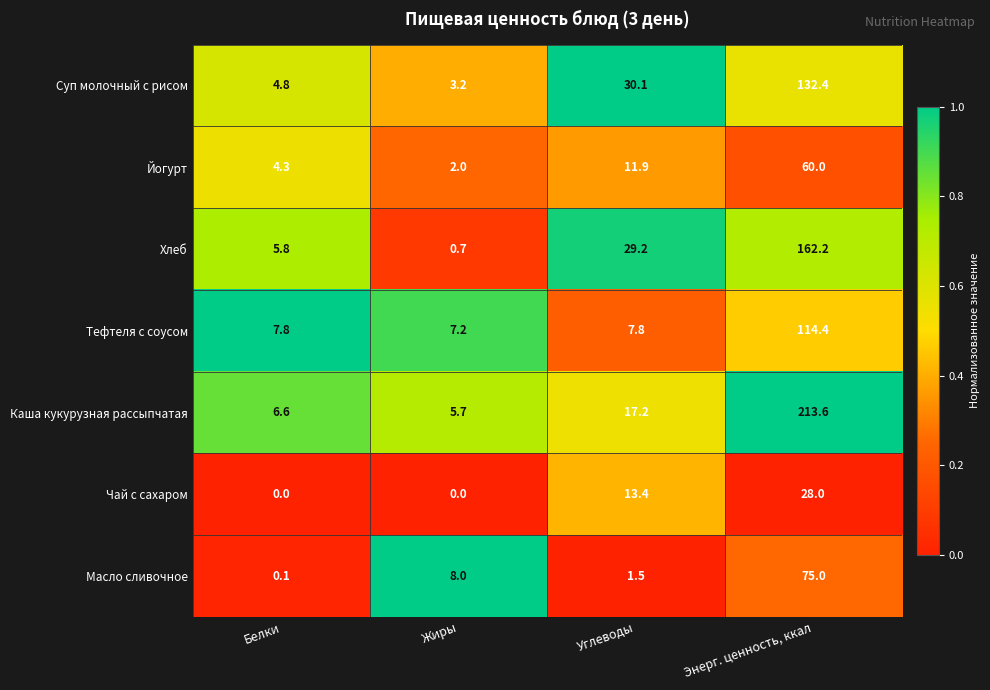

At which label does Тефтеля с соусом reach its minimum?

Жиры